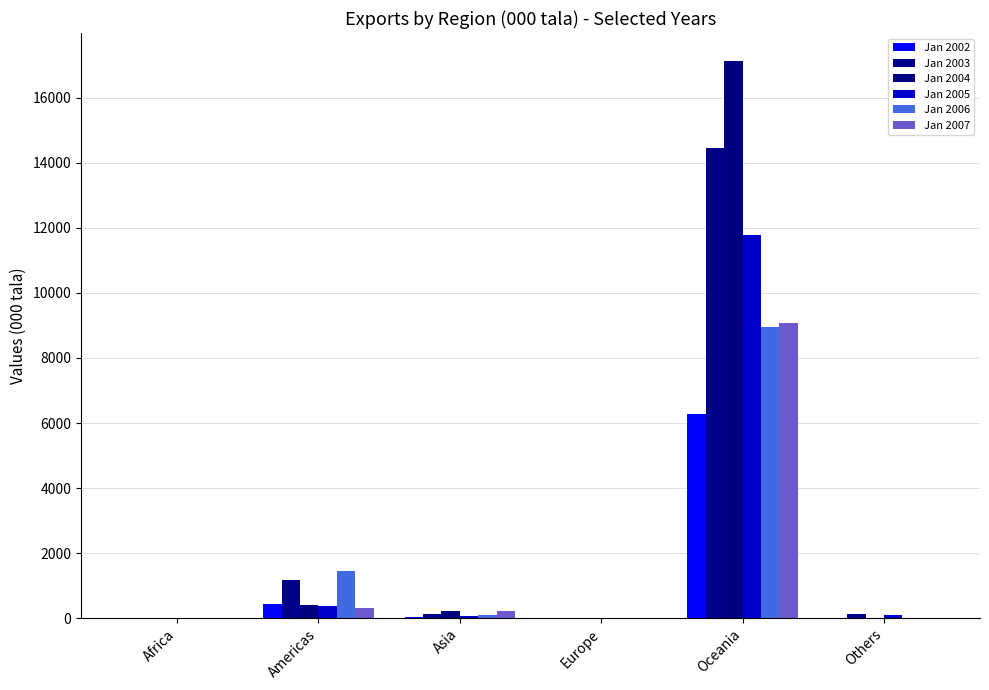

Between Asia and Oceania, which is larger?

Oceania